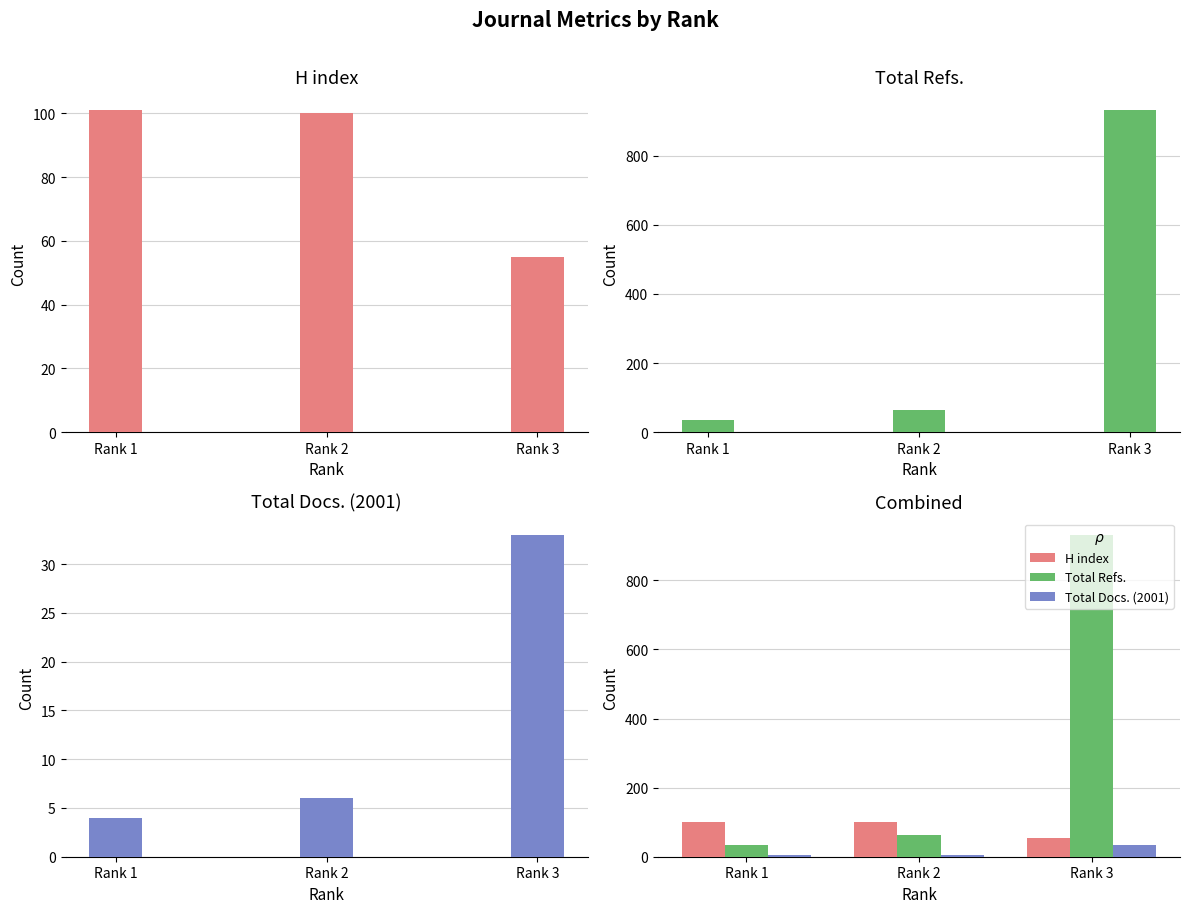

Are the bars grouped side by side (vs. stacked)?

Yes